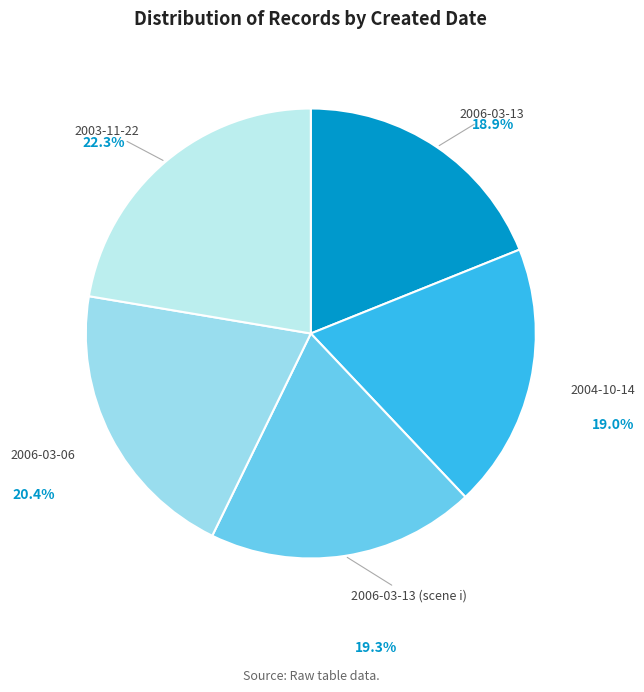

What is the ratio of the value at 2003-11-22 to the value at 2006-03-13?

1.2